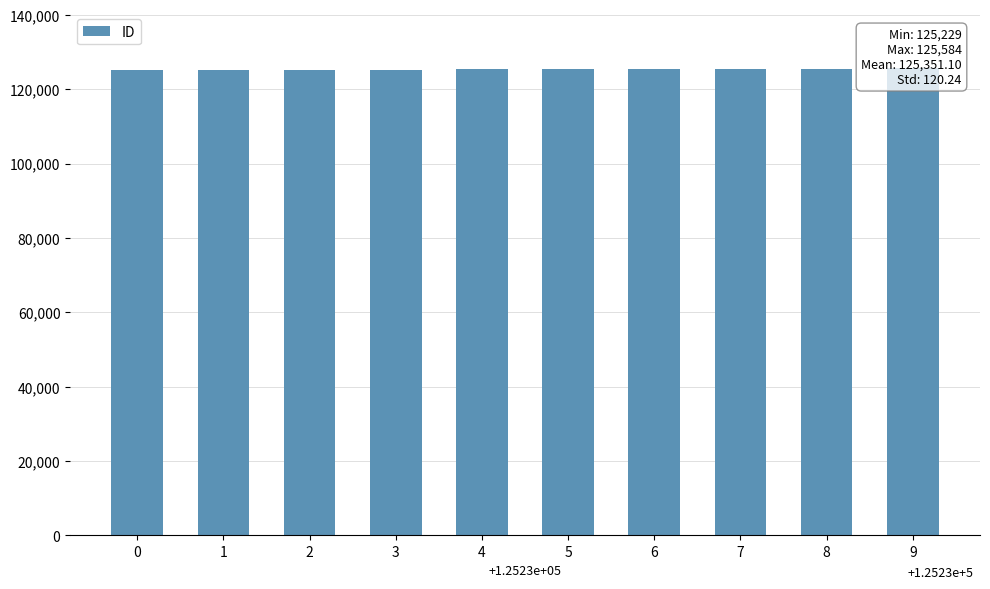

How many values exceed 125319?

4